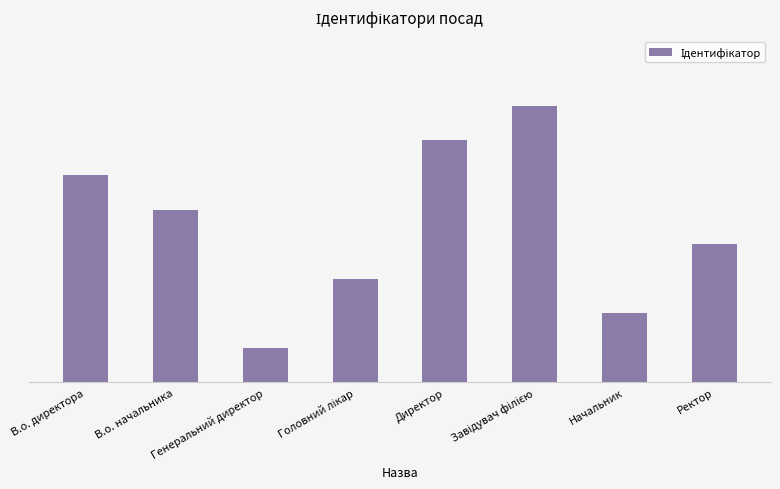

What is the change in value from Головний лікар to Директор?

+4